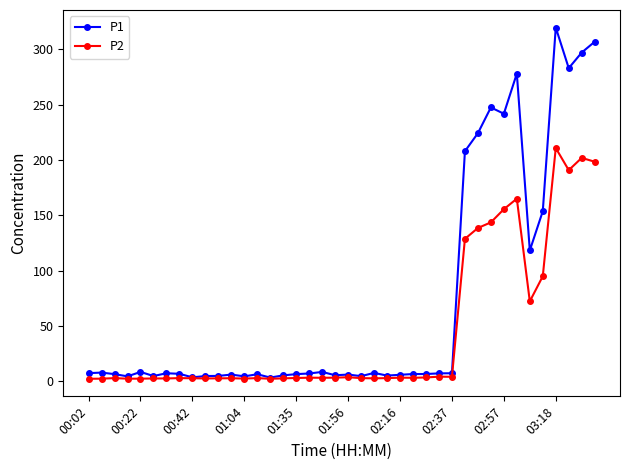

What is the greatest value displayed?

319.7